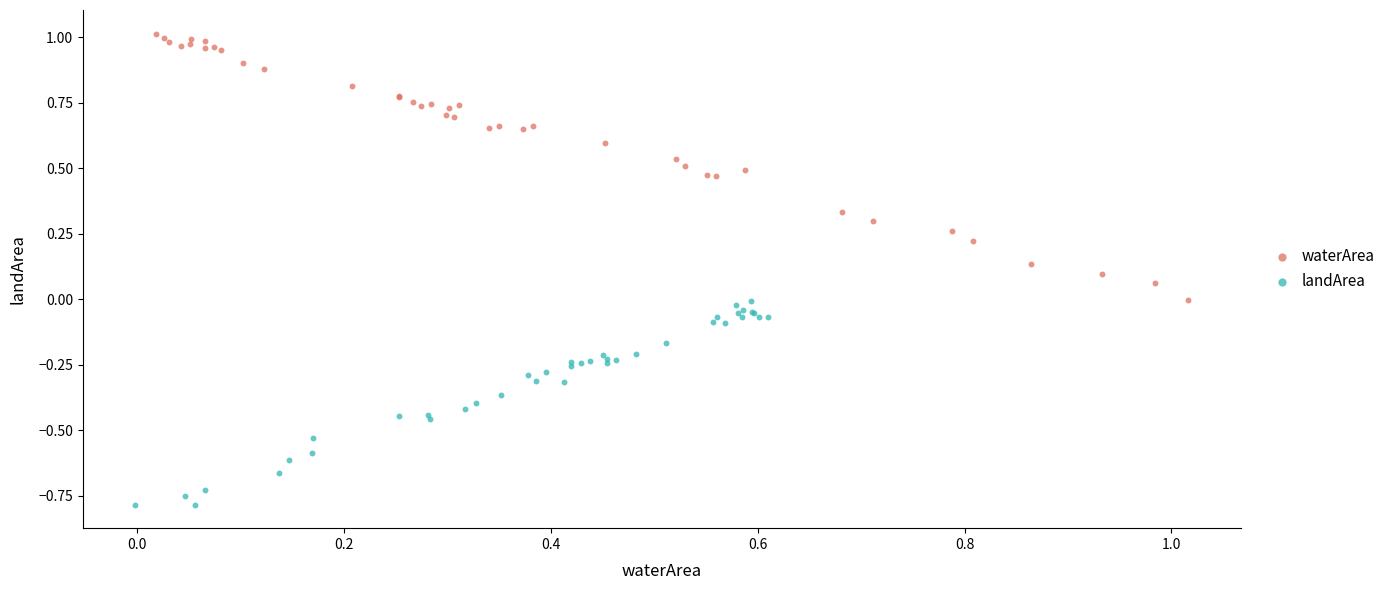

Which series has the widest spread of Y values?

waterArea